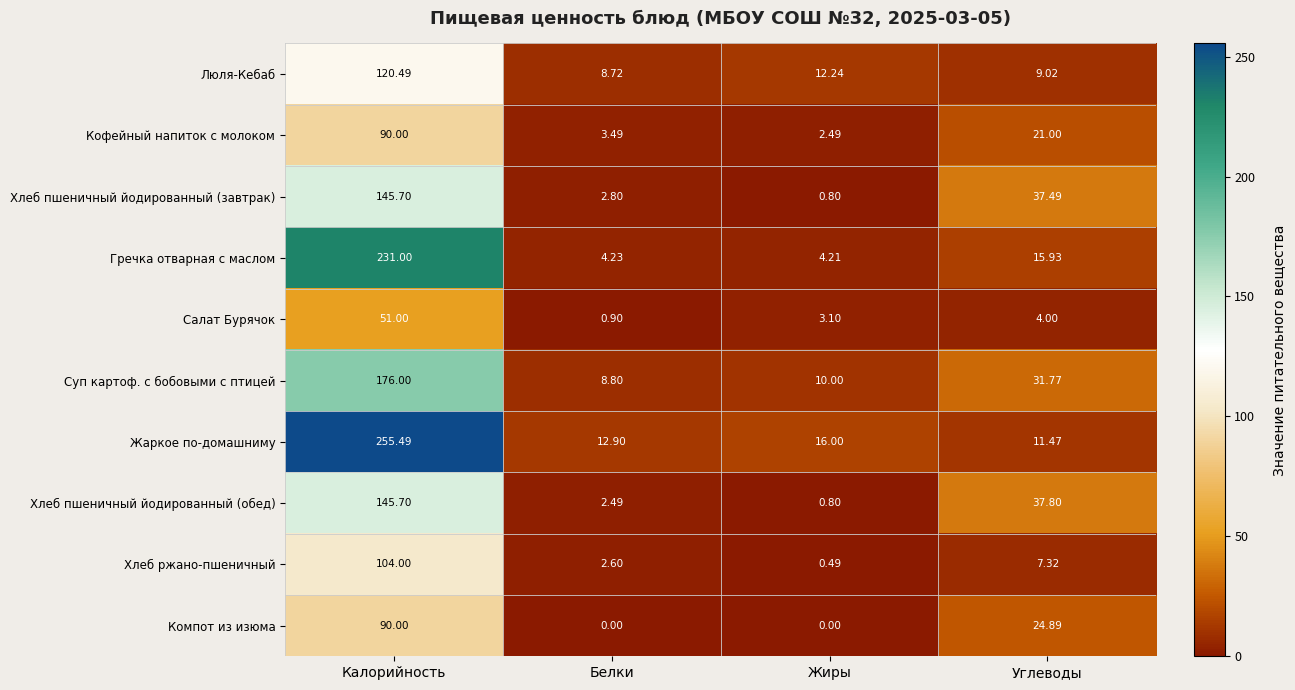

Which category has the lowest value in the Салат Бурячок series?

Белки